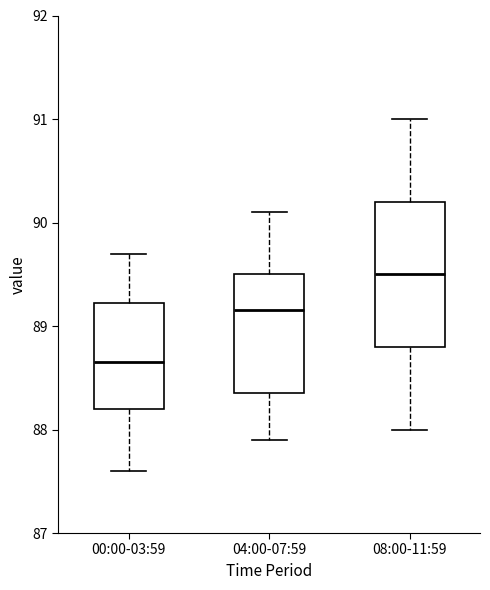

Which box has the highest median line?

08:00-11:59